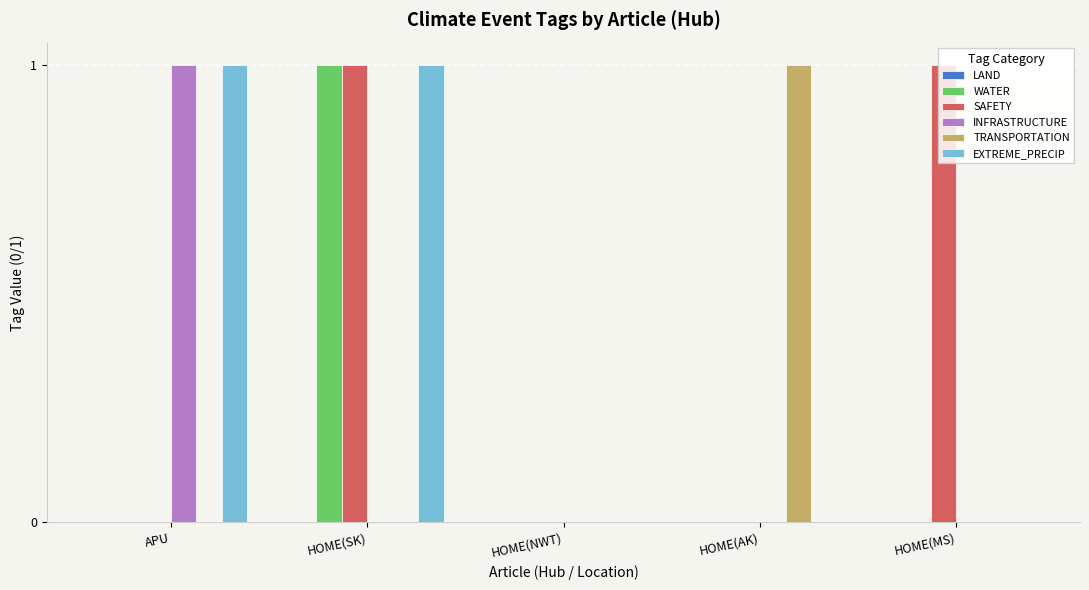

How many groups of bars are there?

5